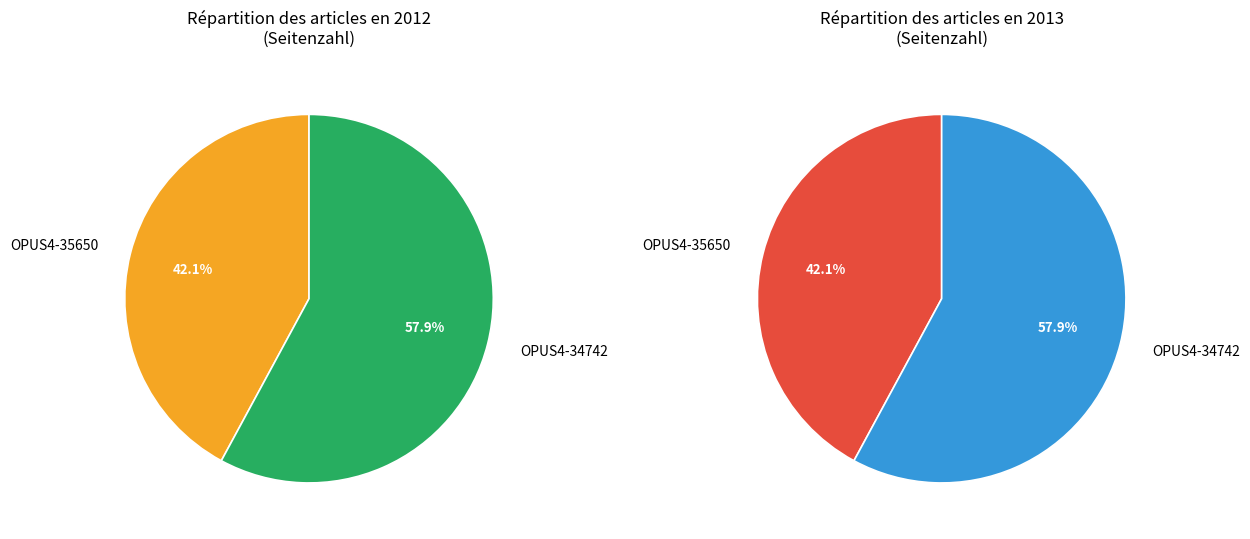

What percentage is the OPUS4-34742 slice, to the nearest percent?

58%